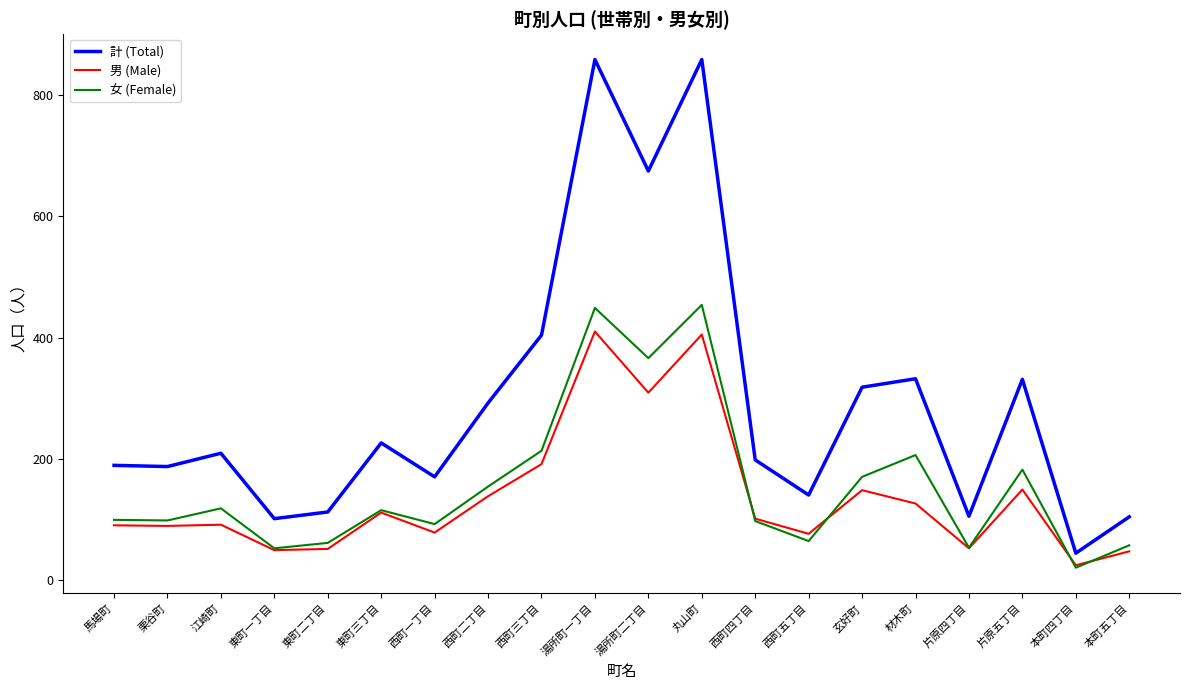

What are all the series names shown in the legend?

計 (Total), 男 (Male), 女 (Female)